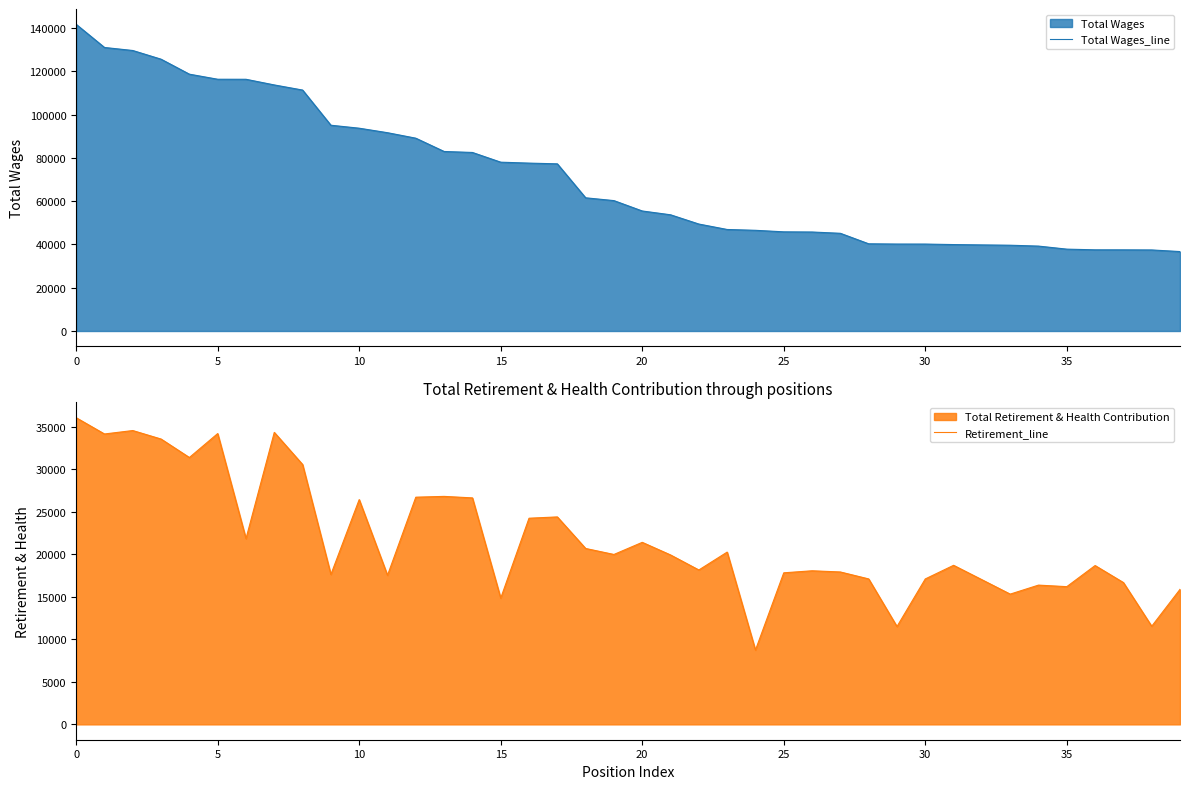

Reading left to right, what are all the values shown in this chart?

Total Wages_line: 141664	130976	129577	125561	118642	116301	116284	113669	111304	95054	93681	91602	89068	82929	82476	77988	77555	77219	61532	60235	55443	53684	49409	46897	46514	45808	45731	45134	40284	40169	40158	39927	39767	39627	39222	37817	37498	37490	37442	36695
Retirement_line: 36034	34123	34527	33529	31359	34172	21826	34310	30536	17615	26415	17518	26697	26790	26614	14832	24225	24379	20671	19966	21391	19910	18144	20245	8730	17810	18049	17909	17093	11497	17091	18692	17002	15307	16365	16184	18665	16666	11531	15869